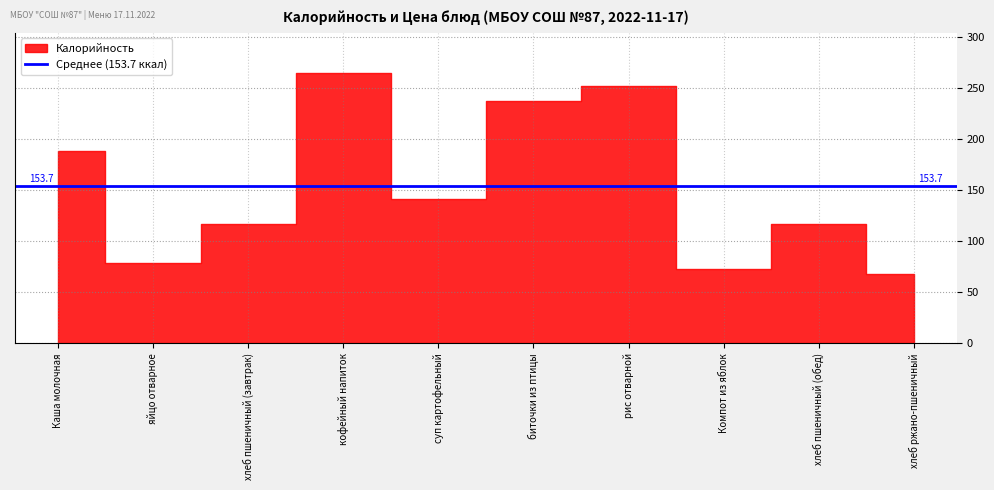

Is the value of Цена at Каша молочная greater than the value of Калорийность at хлеб пшеничный (завтрак)?

No